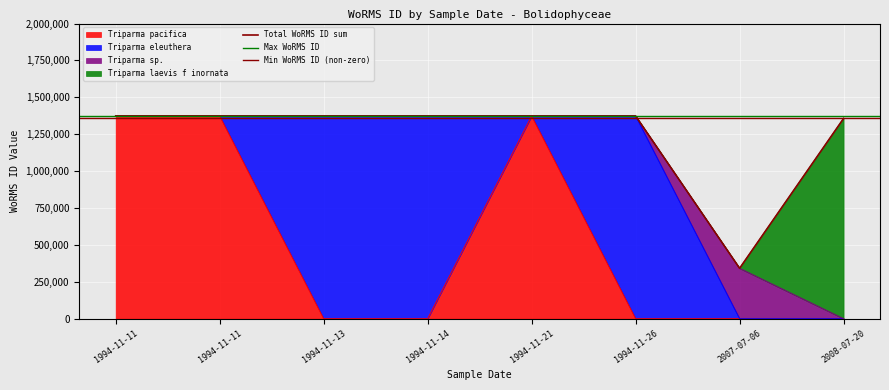

At which label is the value closest to 857453?

20-07-2008